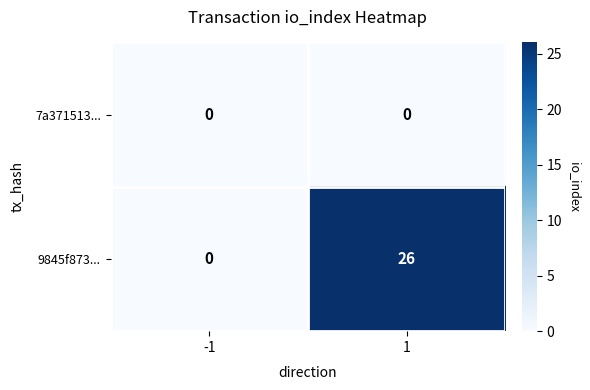

At which category is the sum across all series the highest?

1